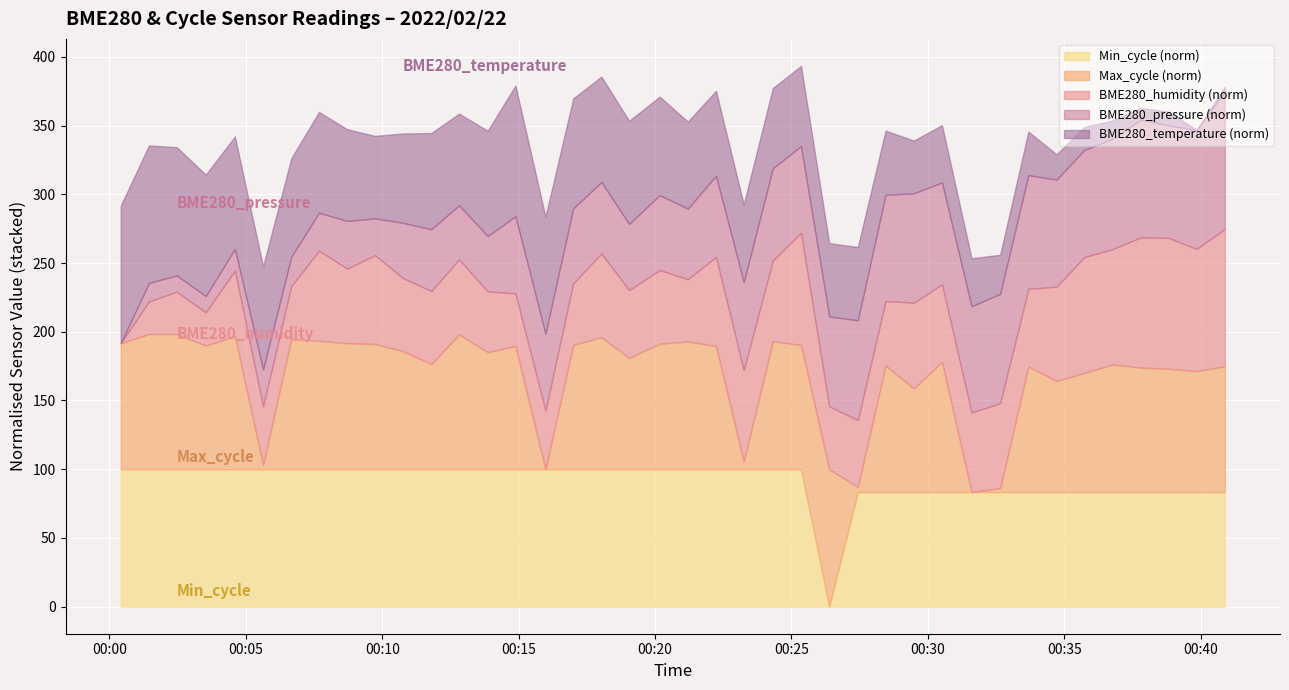

True or false: Min_cycle and BME280_temperature intersect in this chart.

False